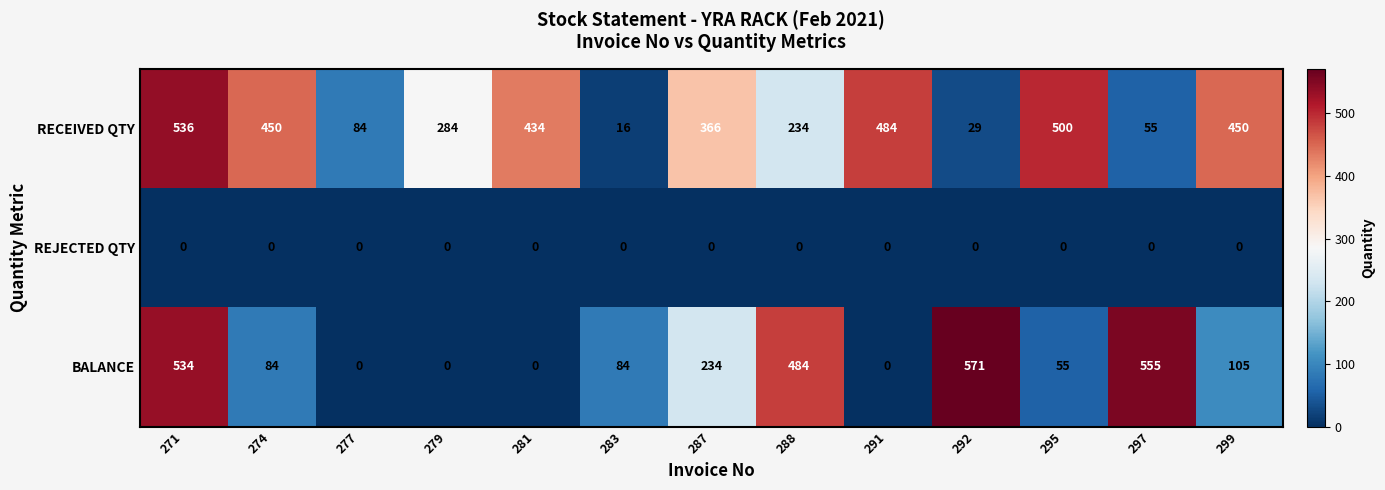

How many distinct data groups are displayed?

3